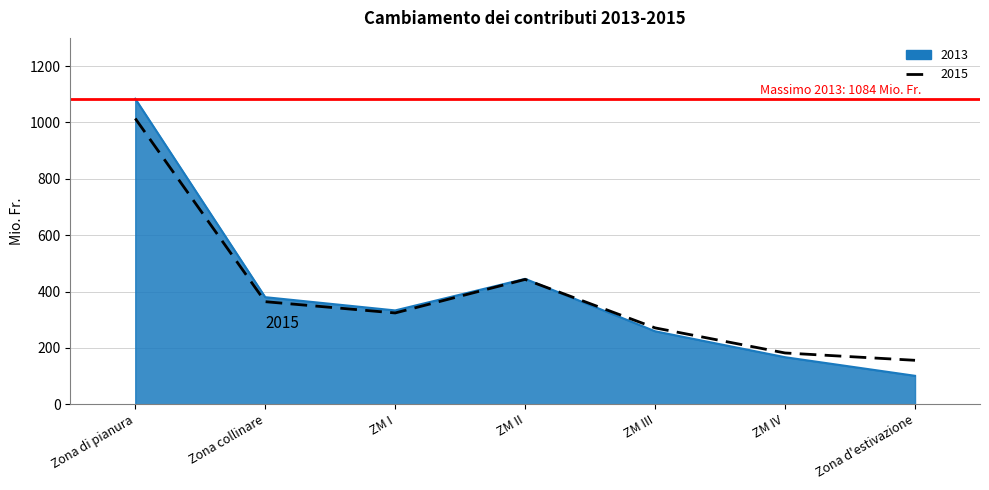

Count the number of data series in this chart.

2